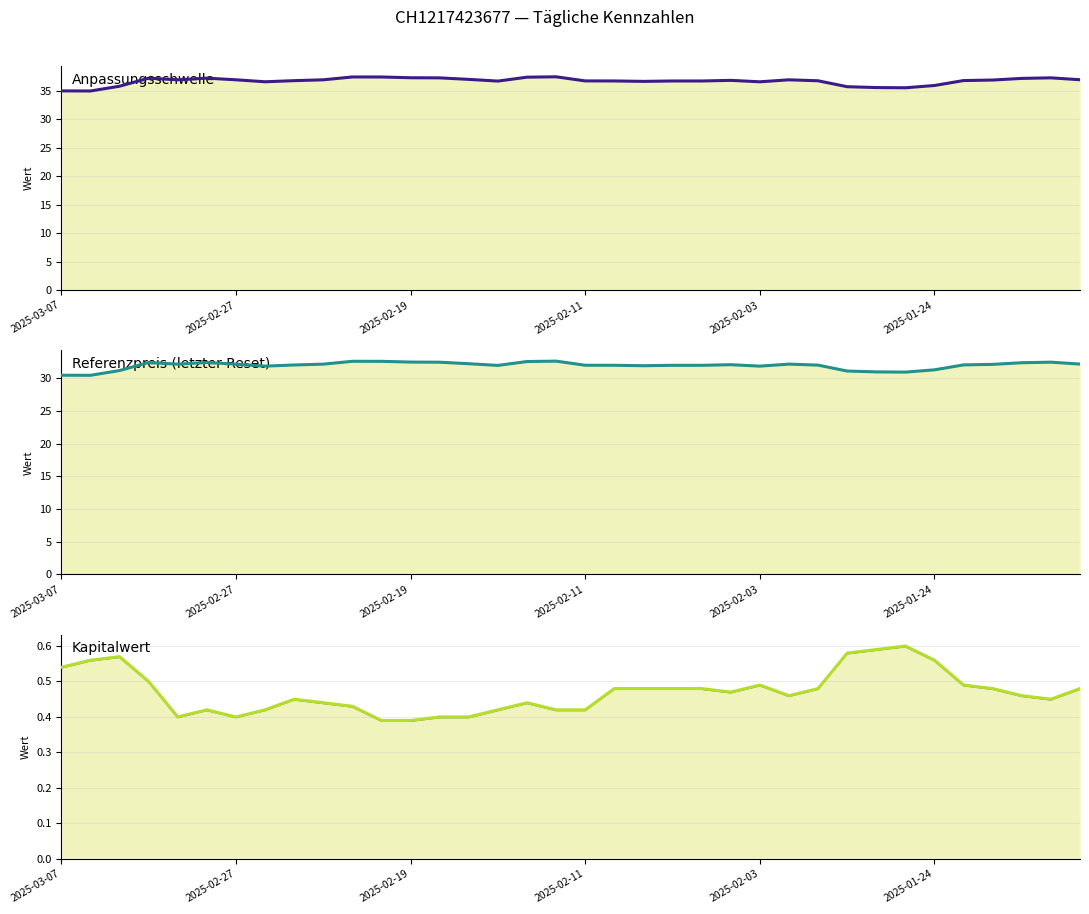

How many interior local valleys does the Kapitalwert series have?

5